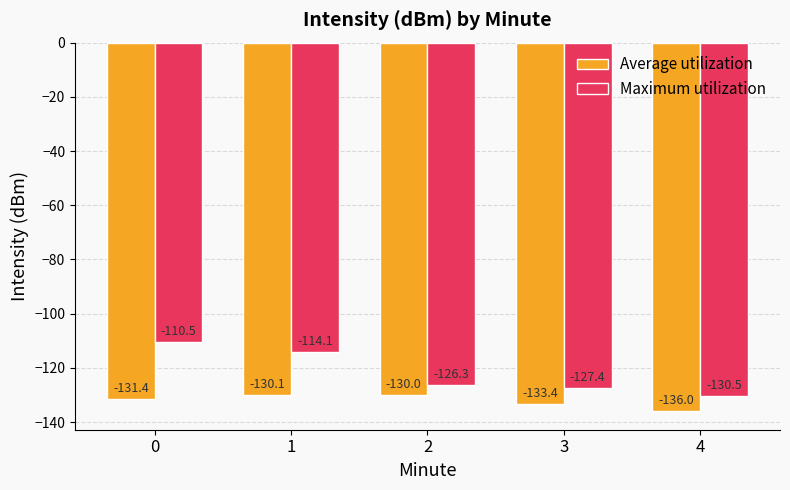

The value of Average utilization at 3 is -133.4. True or false?

True